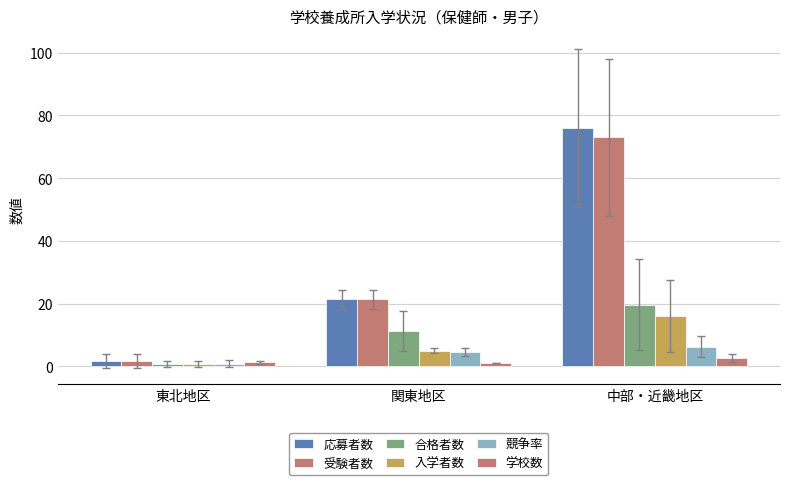

What is the smallest value displayed?

0.7